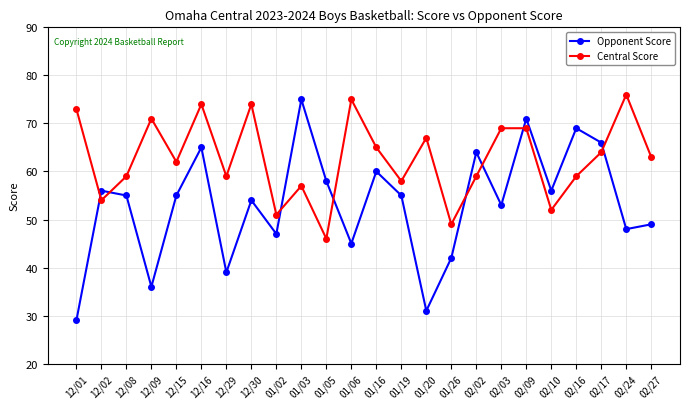

What is the smallest value displayed?

29